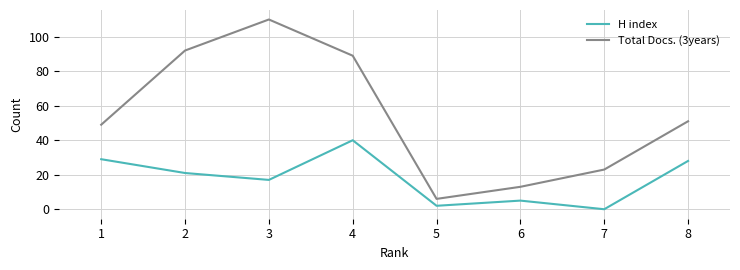

Does the chart display data point markers on the line(s)?

No